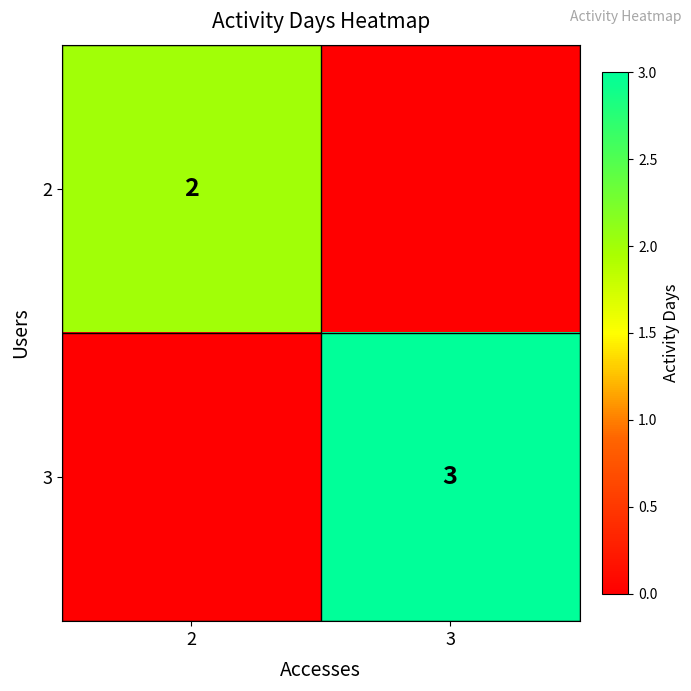

True or false: 2 has a value of 1 at 2.

False